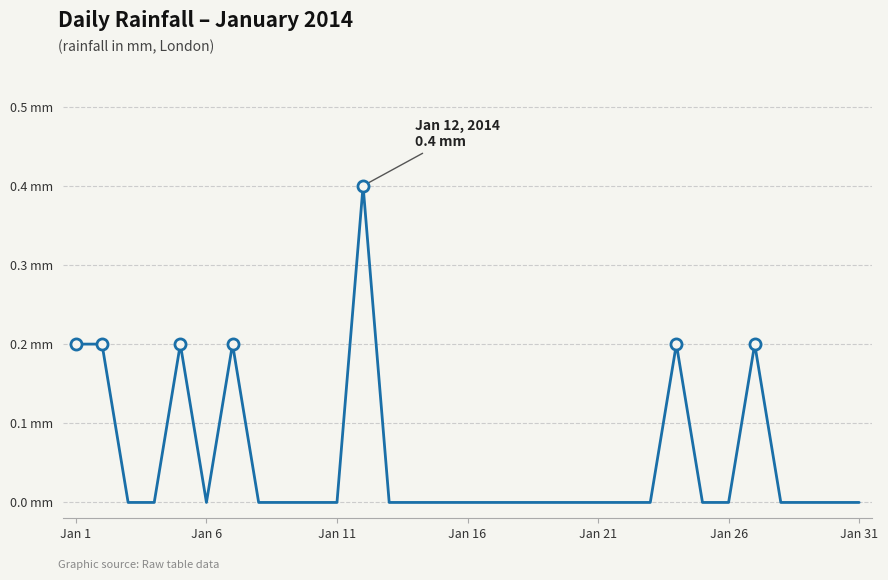

What is the sum of all values?

1.6